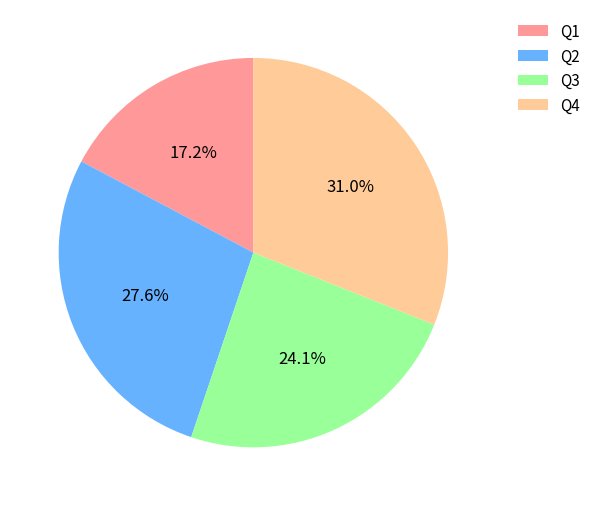

Which category has the biggest portion of the pie?

Q4